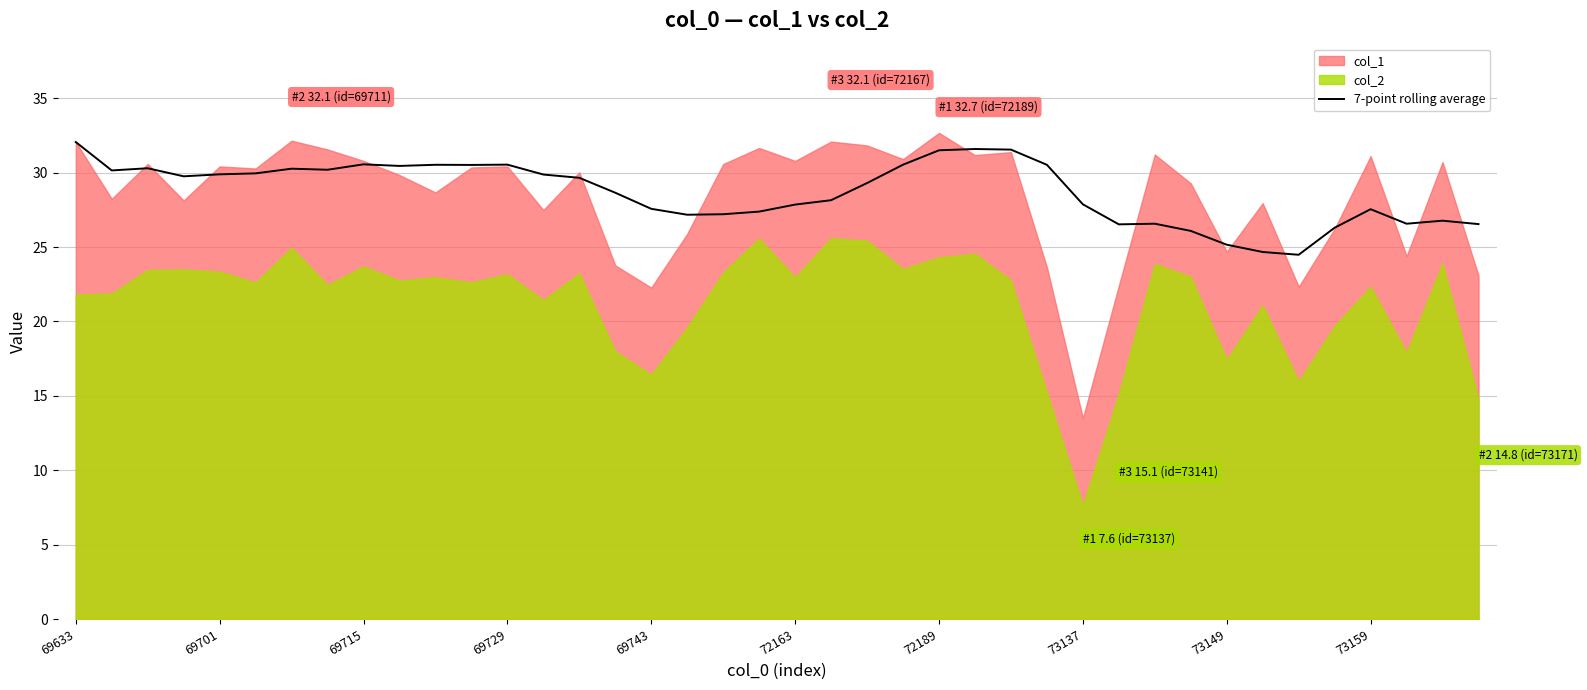

The value at 10 is 30.5. True or false?

True